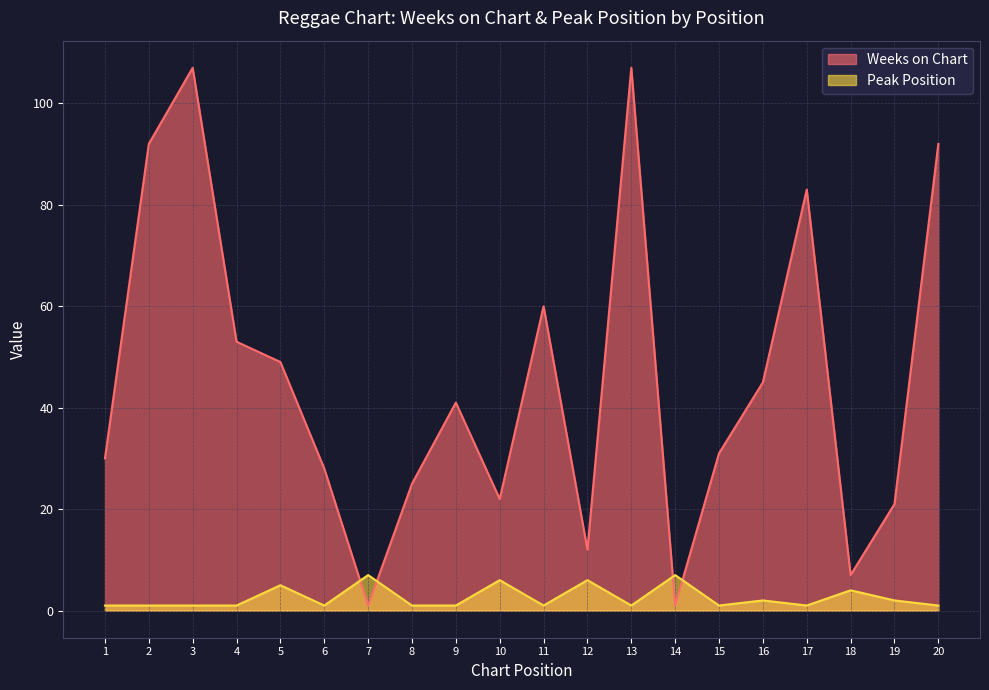

True or false: Peak Position and Weeks on Chart cross at least once.

True